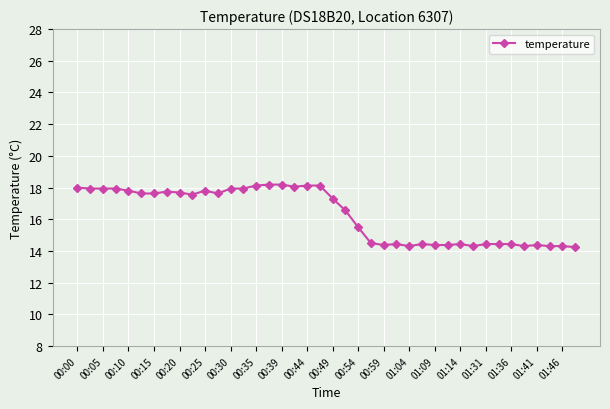

What is the maximum value shown in the chart?

18.2